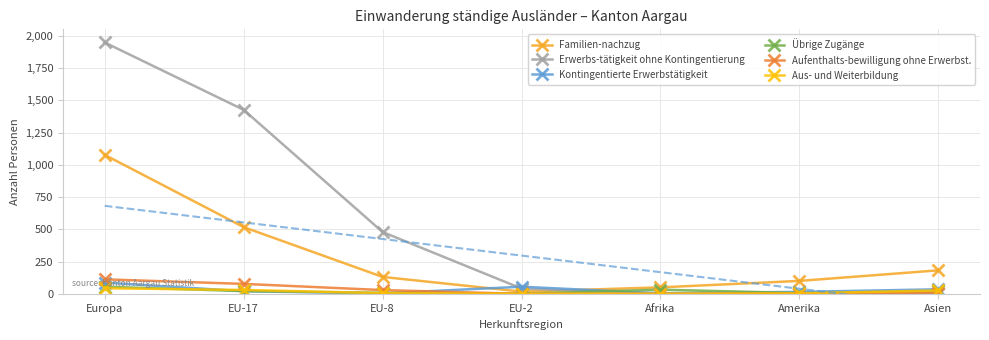

What are all the series names shown in the legend?

Familien-nachzug, Erwerbs-tätigkeit ohne Kontingentierung, Kontingentierte Erwerbstätigkeit, Übrige Zugänge, Aufenthalts-bewilligung ohne Erwerbst., Aus- und Weiterbildung